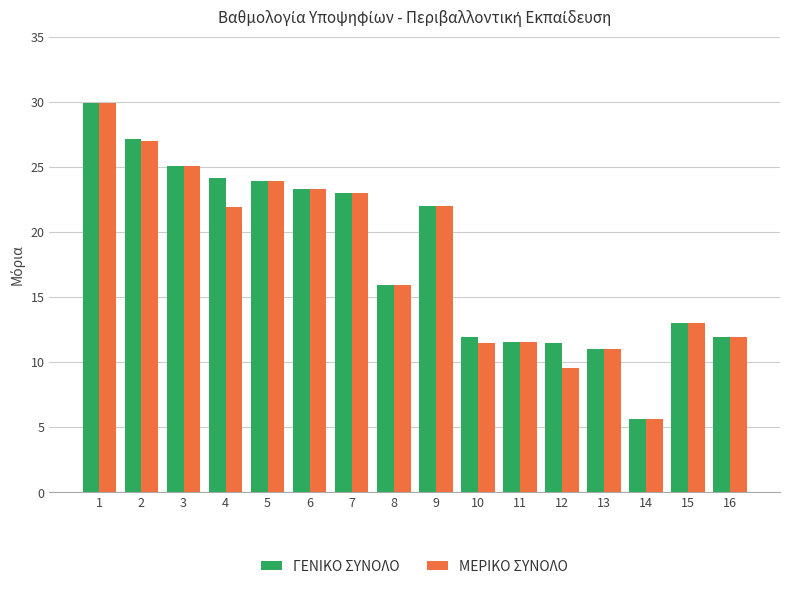

Where does the ΓΕΝΙΚΟ ΣΥΝΟΛΟ series first go above 22?

1